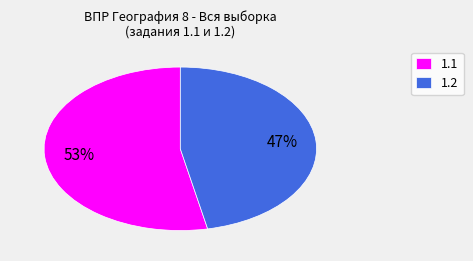

True or false: 1.1 accounts for 66% of the total.

False